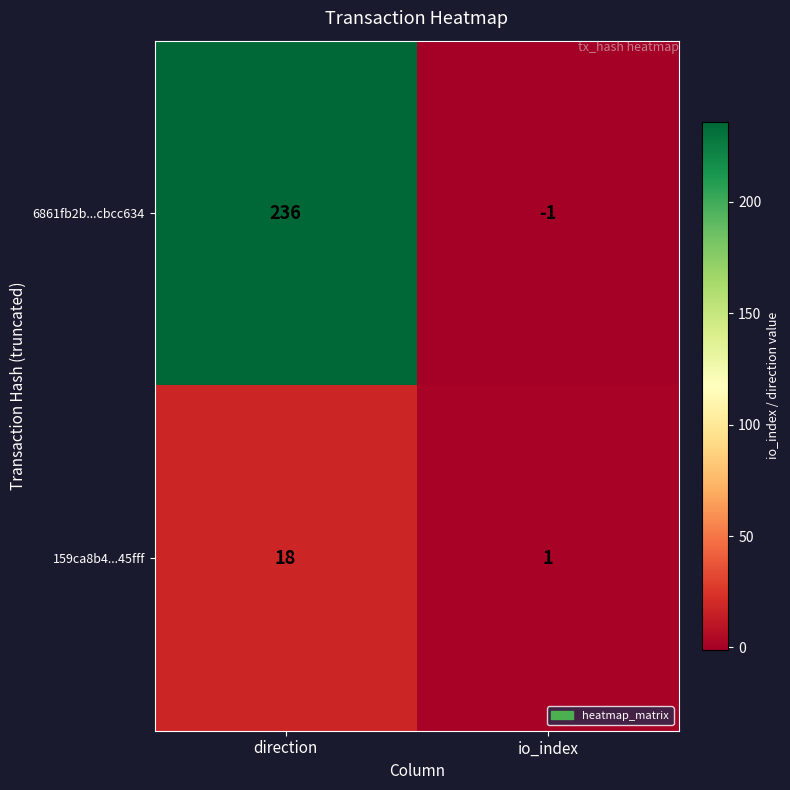

What is the difference between the highest and lowest values at direction?

218